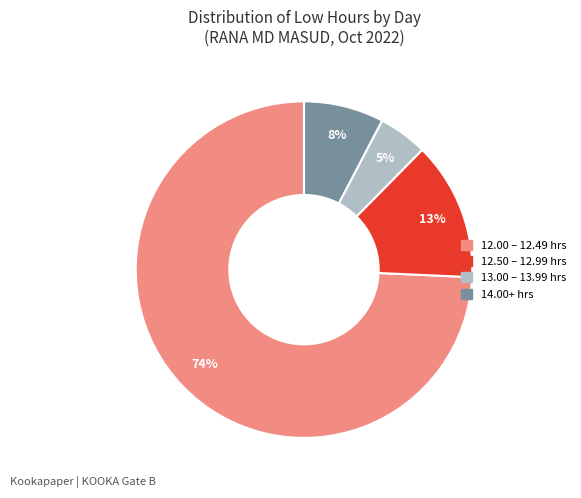

Does any single category account for the majority?

Yes